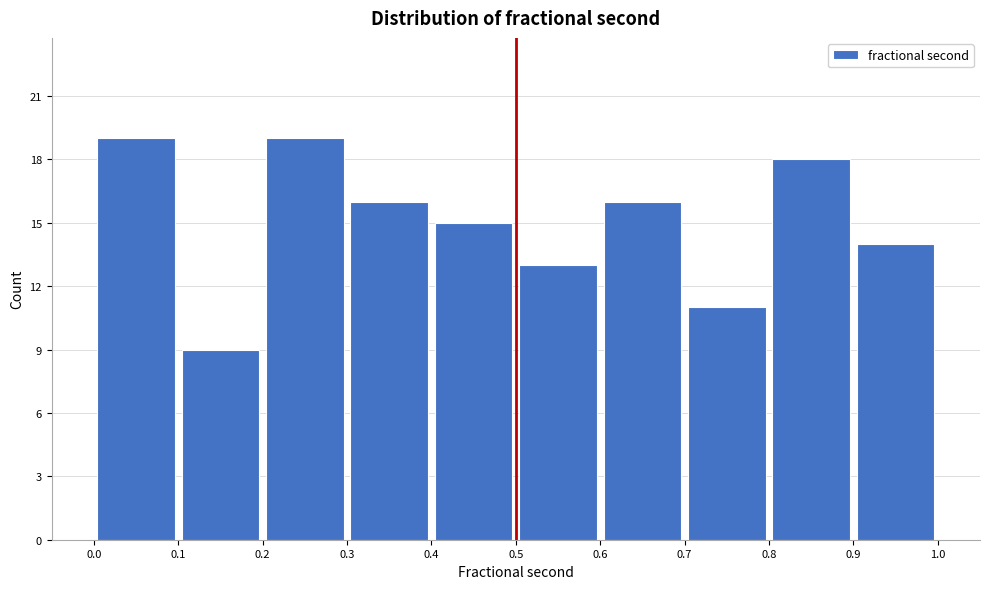

Reading left to right, list every bar in this chart as the range it spans on the x-axis followed by its height. The values are not printed on the chart, so give them approximately, as read against the axis.

0.0 to 0.1: 19
0.1 to 0.2: 9
0.2 to 0.3: 19
0.3 to 0.4: 16
0.4 to 0.5: 15
0.5 to 0.6: 13
0.6 to 0.7: 16
0.7 to 0.8: 11
0.8 to 0.9: 18
0.9 to 1.0: 14